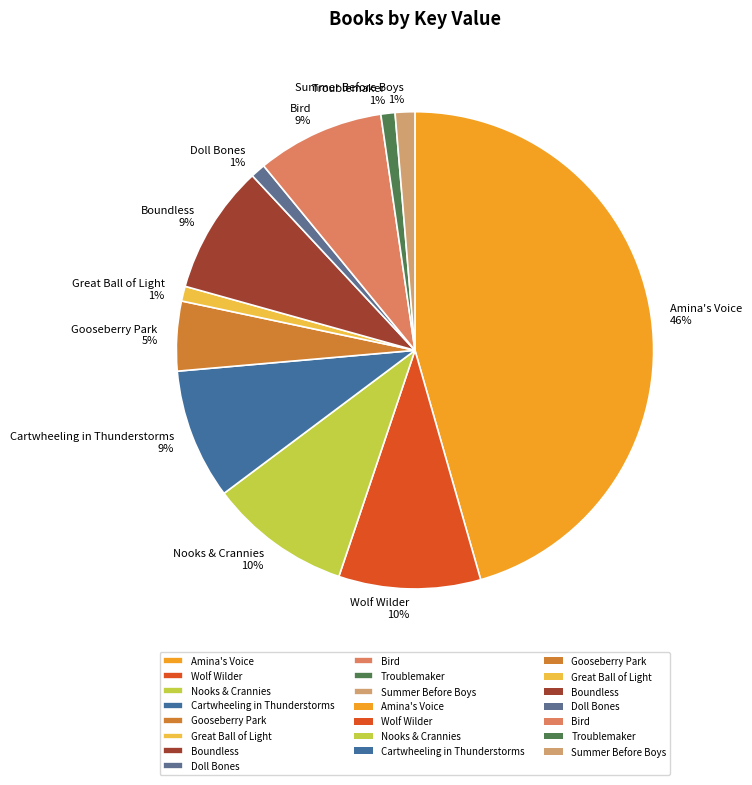

Is Great Ball of Light the majority of the pie?

No